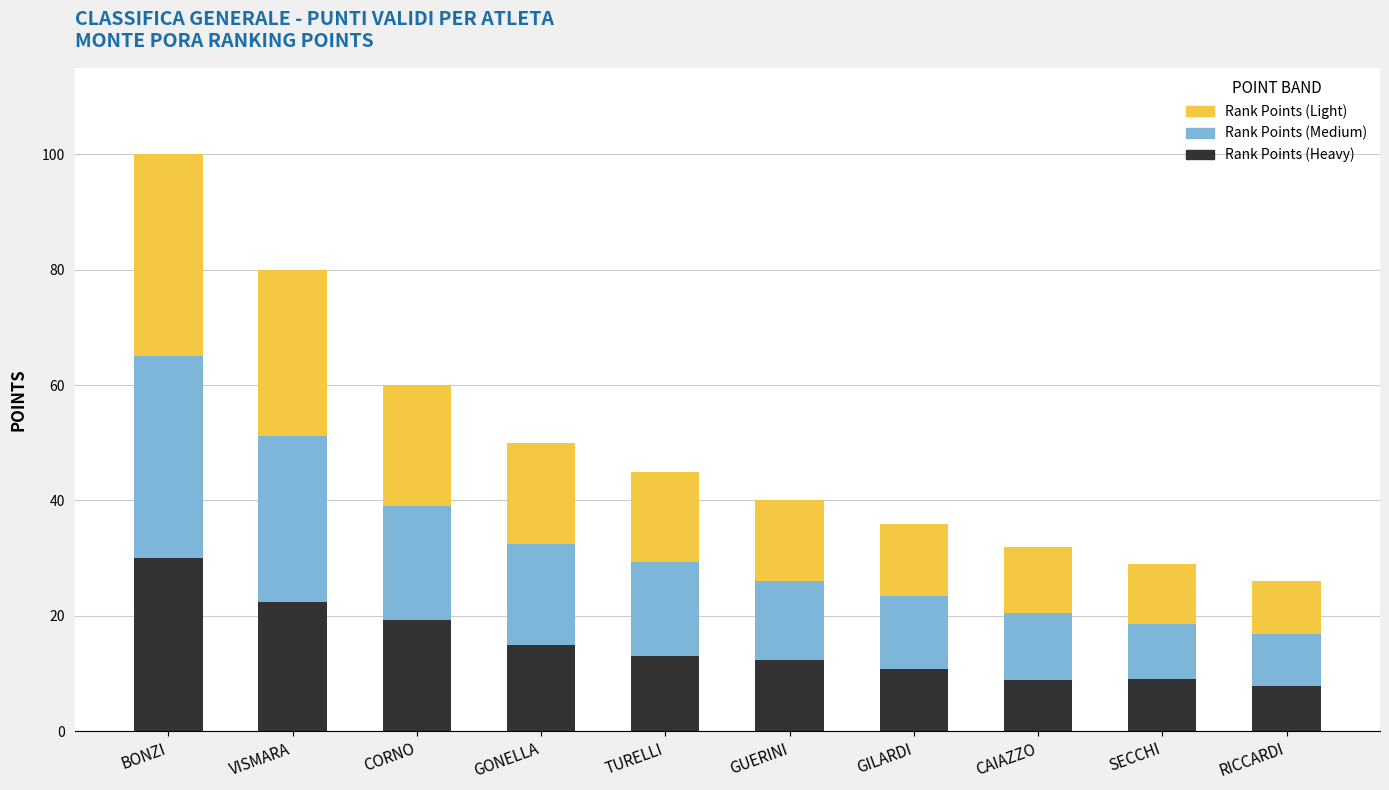

How many series are shown in this chart?

3